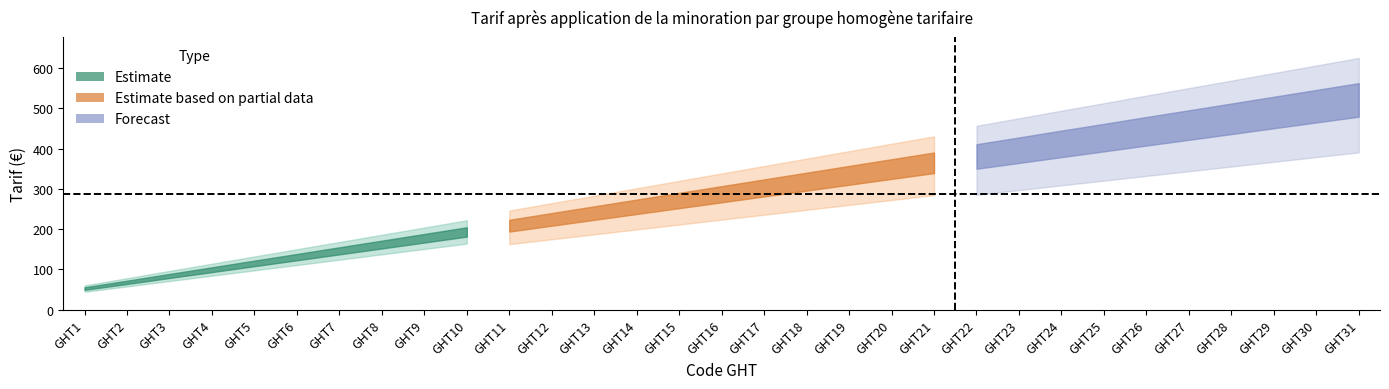

At which category does the chart reach its peak across all series?

GHT31